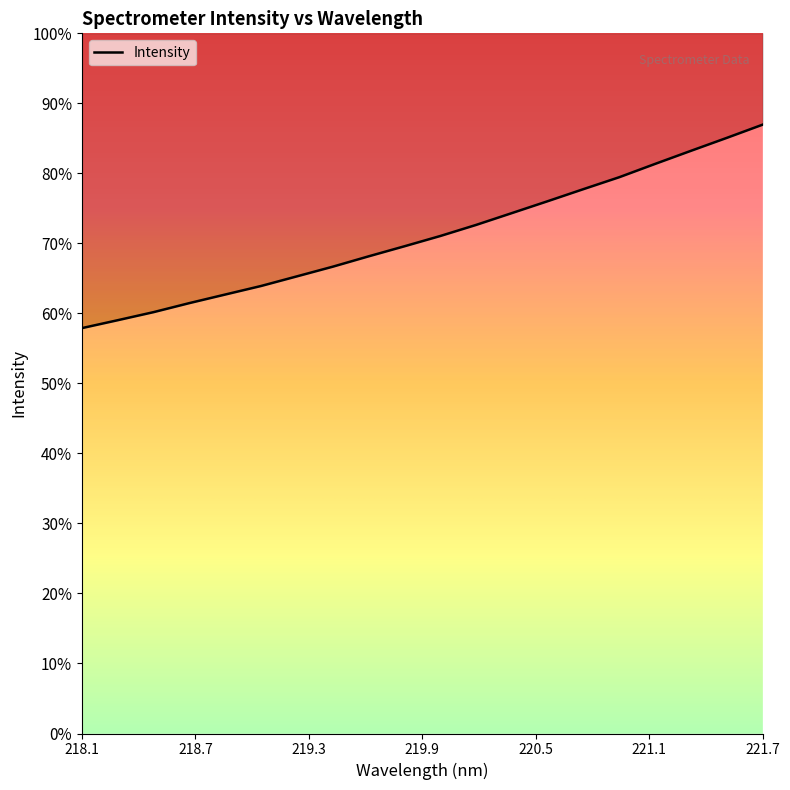

Where is the data nearest to the value 2305?

220.1623